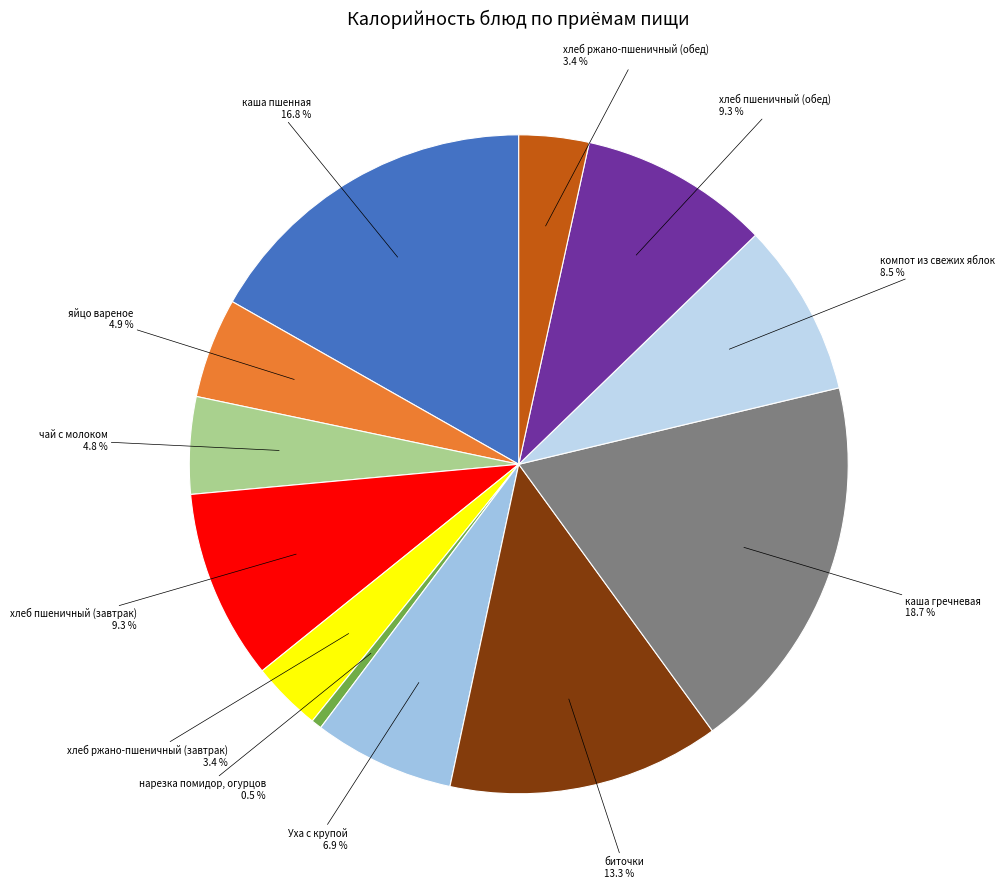

Approximately how many times larger is the value at каша пшенная compared to каша гречневая?

0.9